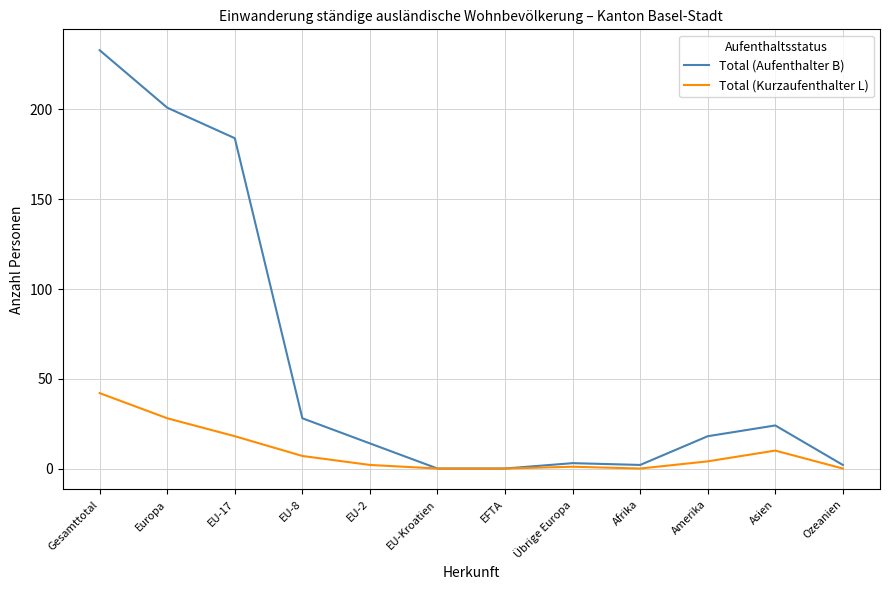

How many categories are shown in the chart?

12